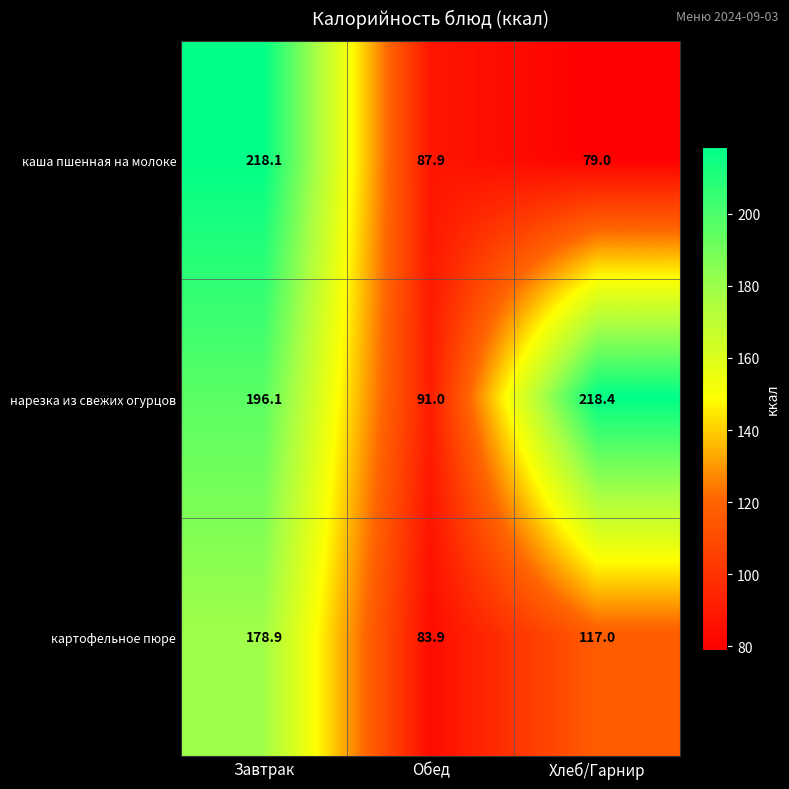

Which series has the largest total across all categories?

нарезка из свежих огурцов